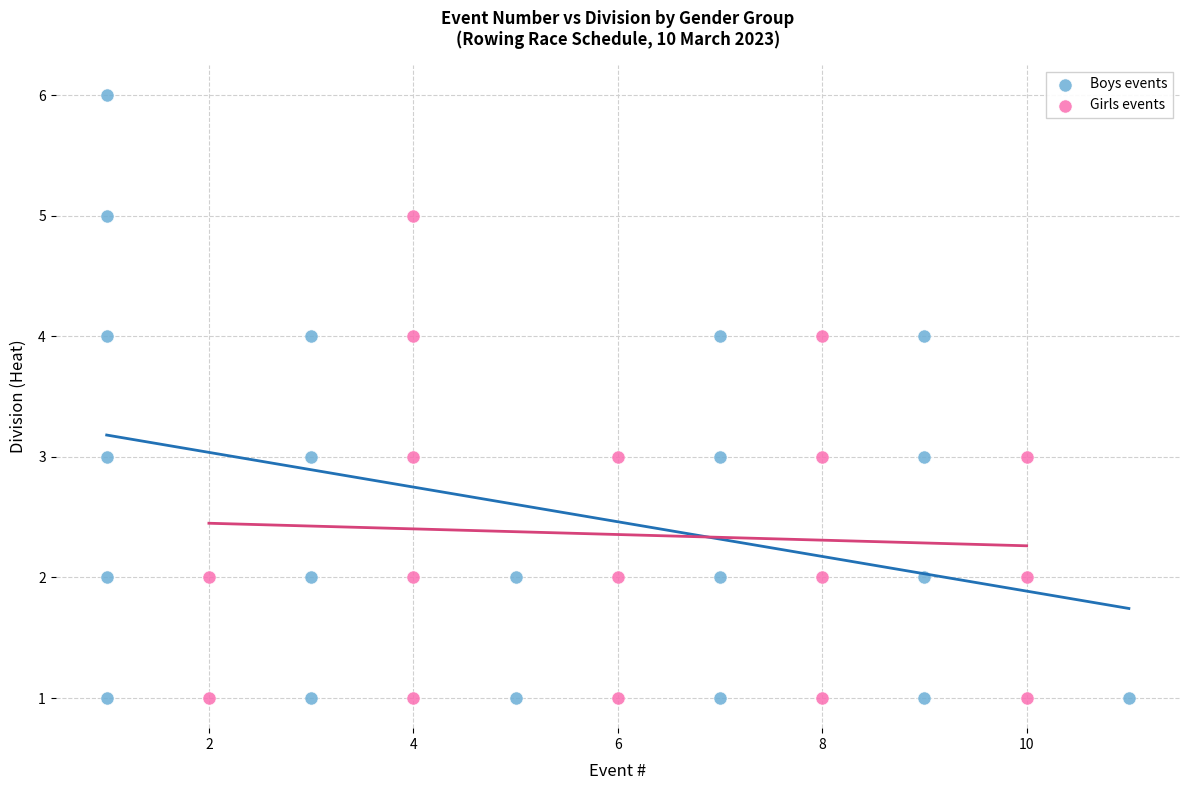

Which series has the widest spread of Y values?

Boys events